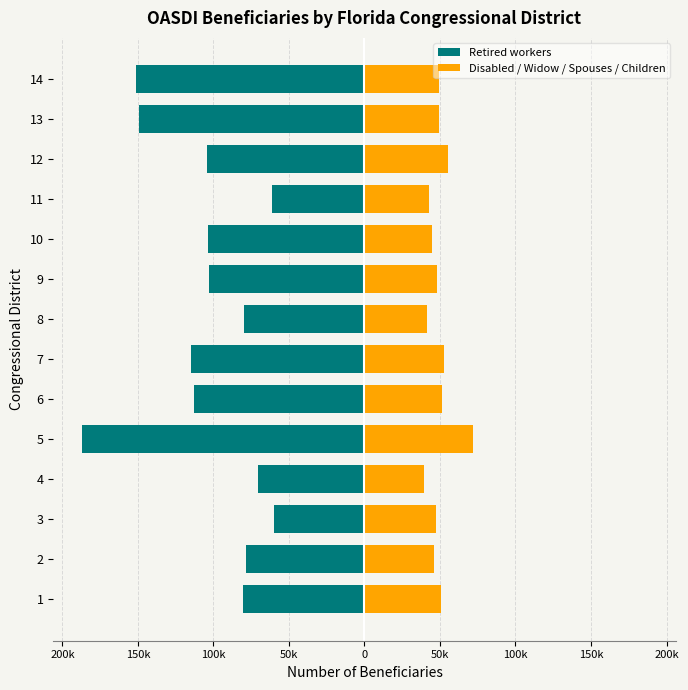

Are the bars horizontal?

Yes